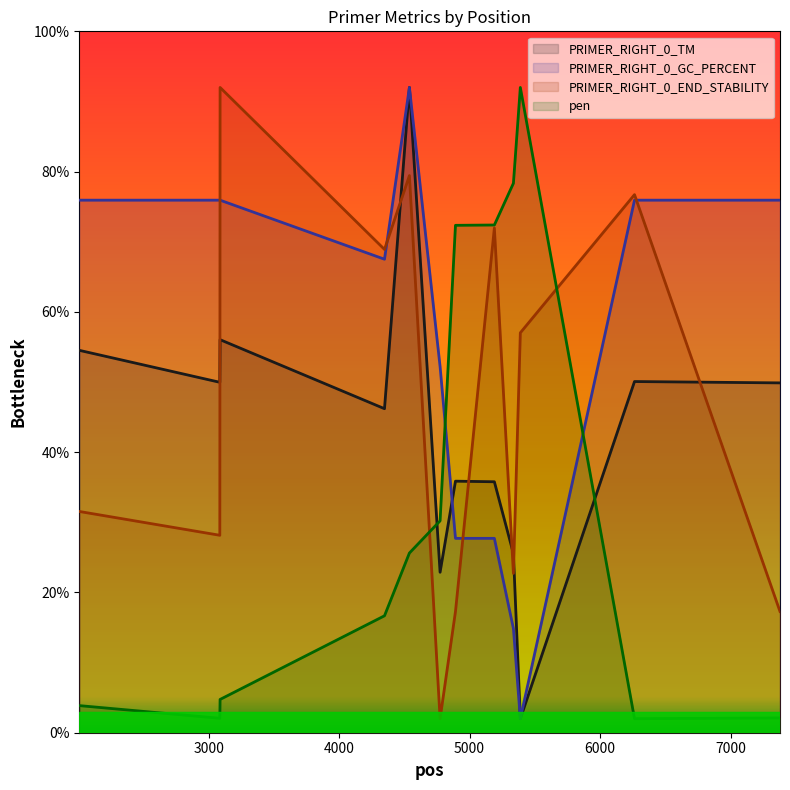

Where do pen and PRIMER_RIGHT_0_TM first cross each other?

4539 and 4774